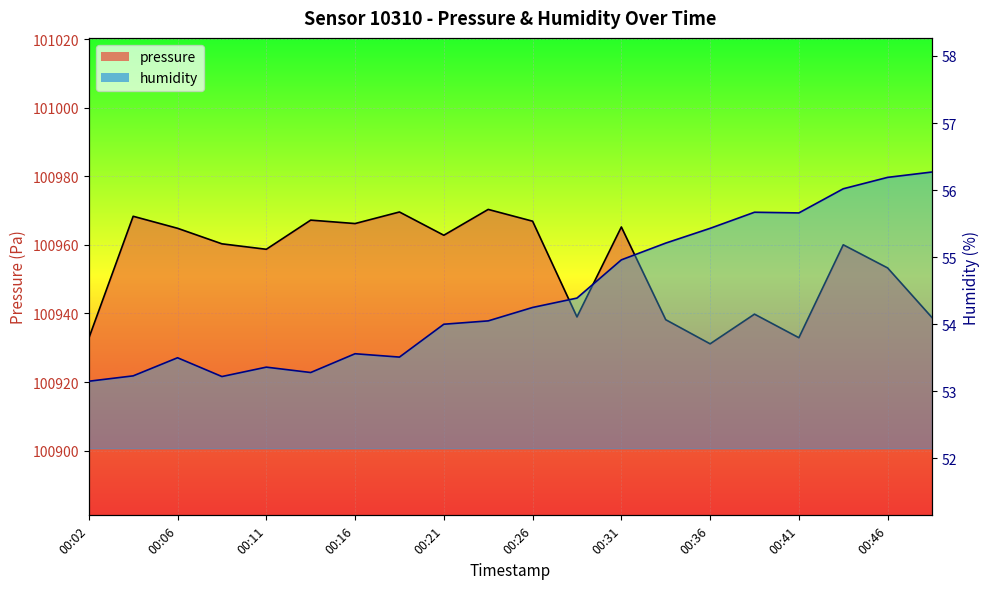

Which has a higher value, 00:14 or 00:41?

00:14